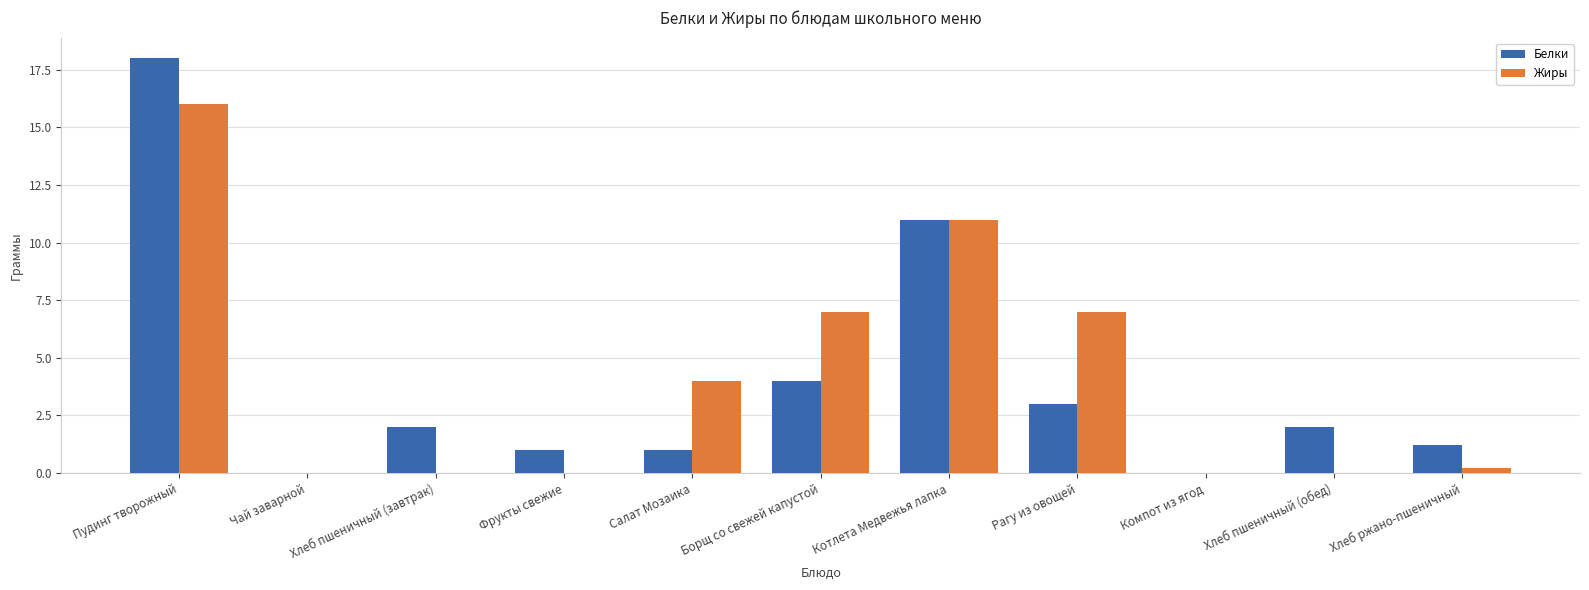

Is it true that Жиры equals 7.9 at Чай заварной?

False